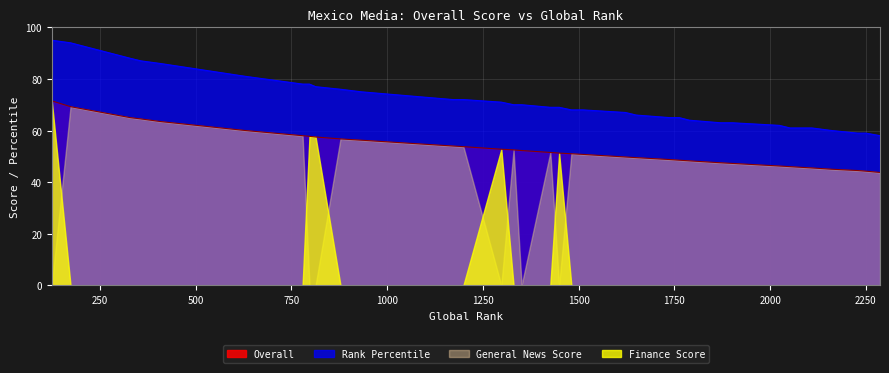

The value of Rank Percentile at 1511 is 33.9. True or false?

False